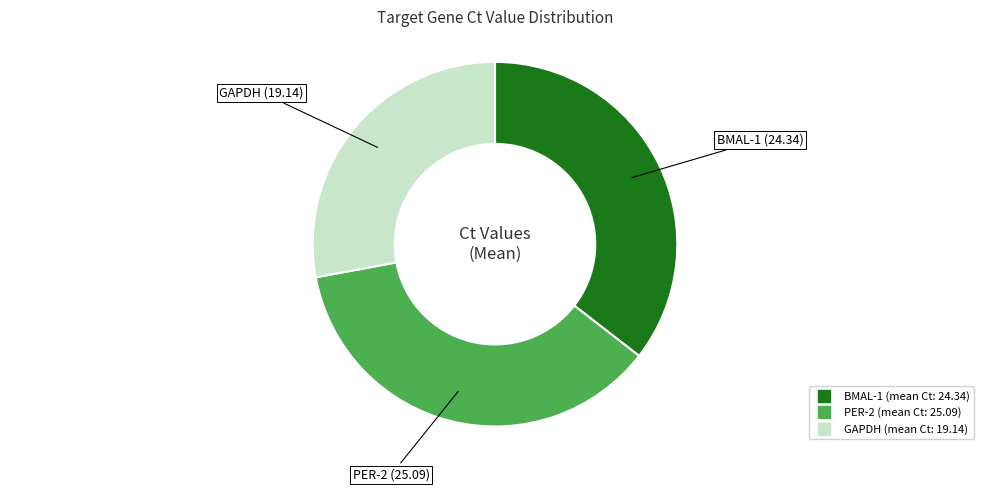

Does any single category account for the majority?

No